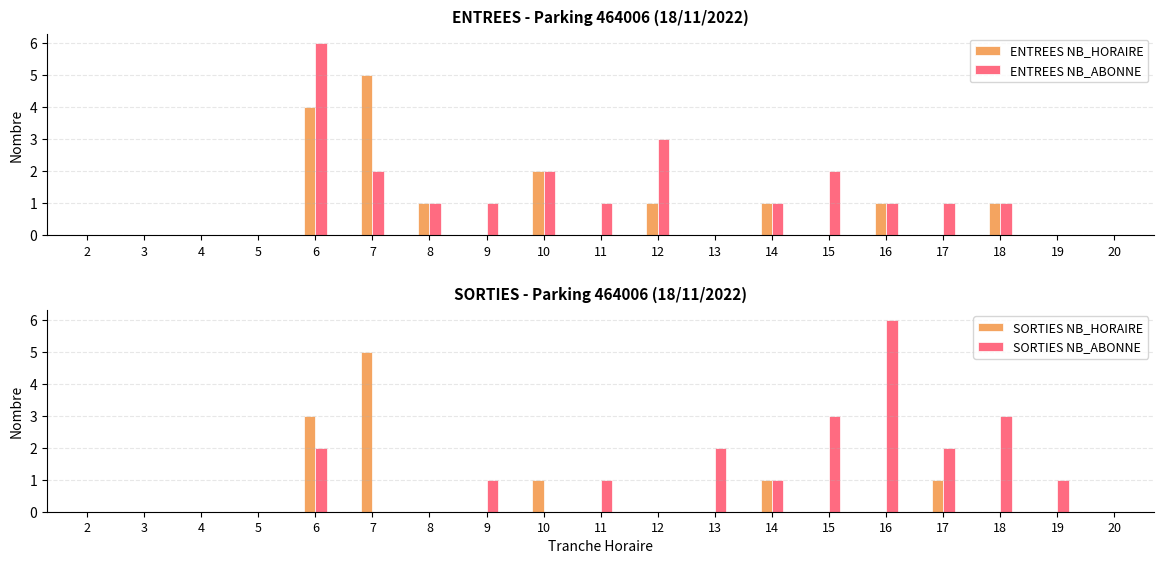

At 3, list the series in order from largest to smallest.

ENTREES NB_HORAIRE, ENTREES NB_ABONNE, SORTIES NB_HORAIRE, SORTIES NB_ABONNE